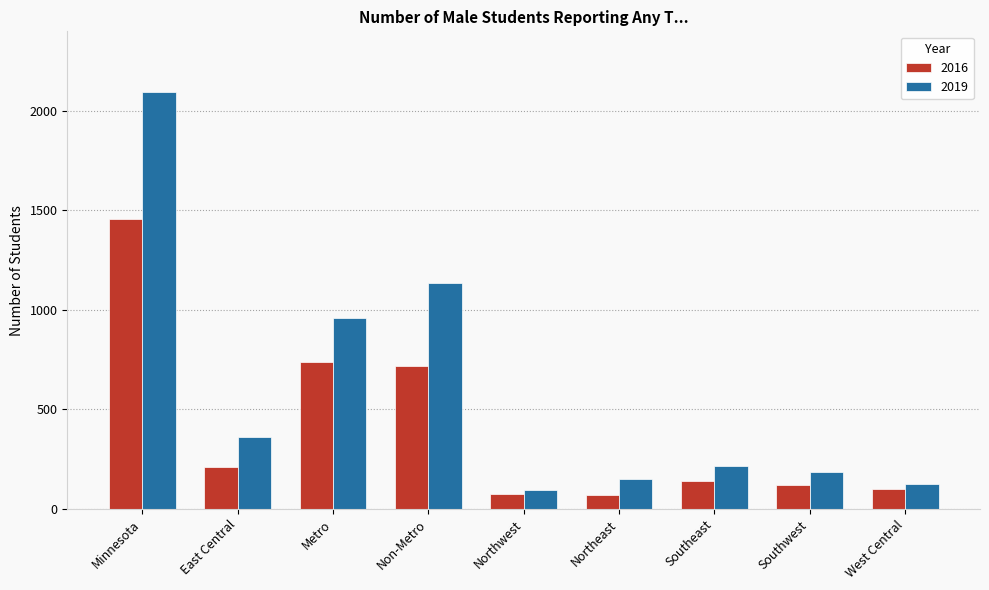

List the series in order of their peak value, lowest first.

2016, 2019